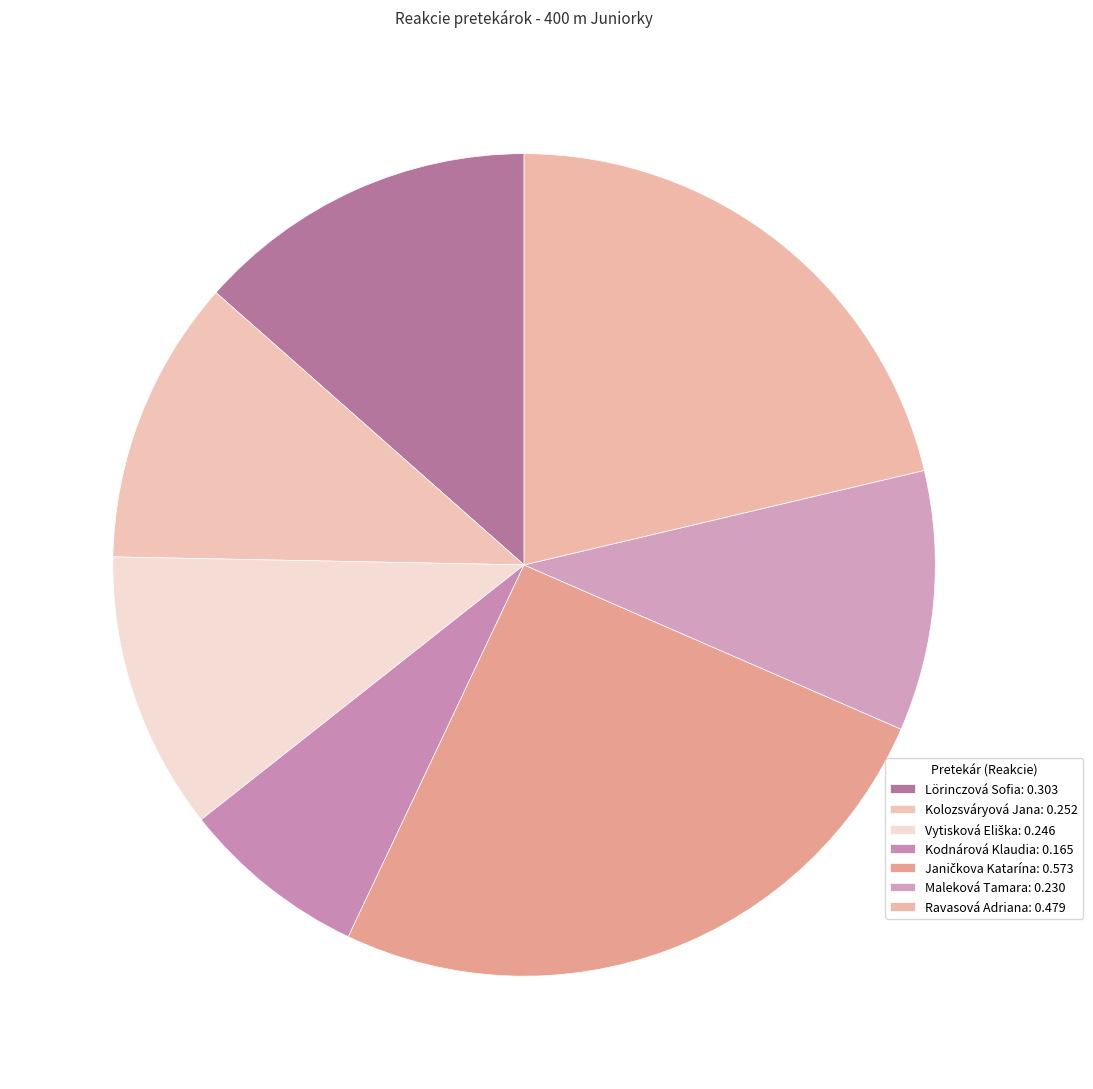

Which has a higher value, Vytisková Eliška or Ravasová Adriana?

Ravasová Adriana